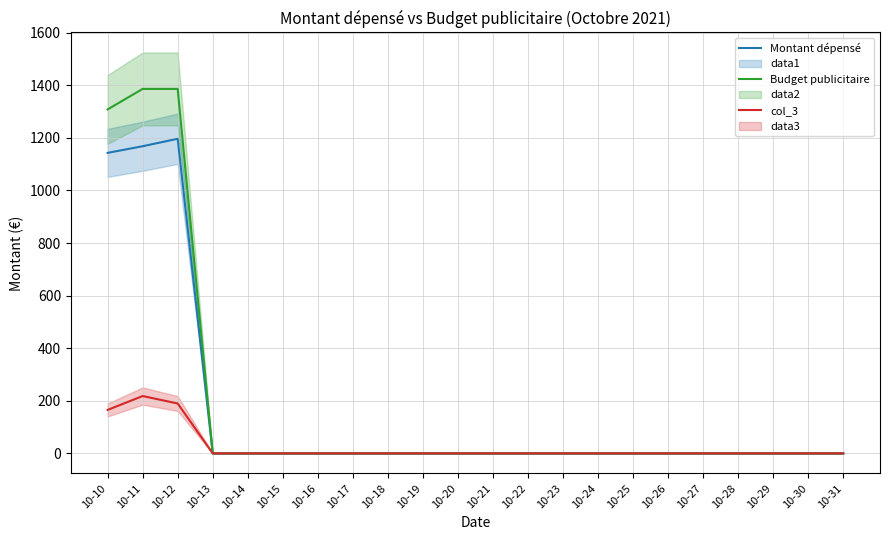

True or false: col_3 has more than 2 interior local peaks.

False